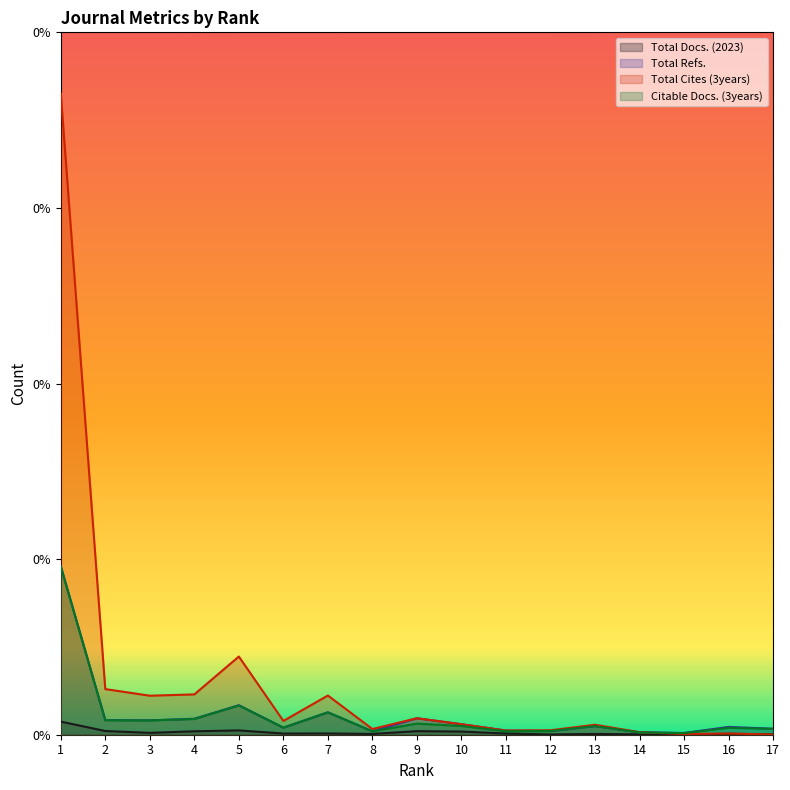

How many lines are shown in the chart?

4